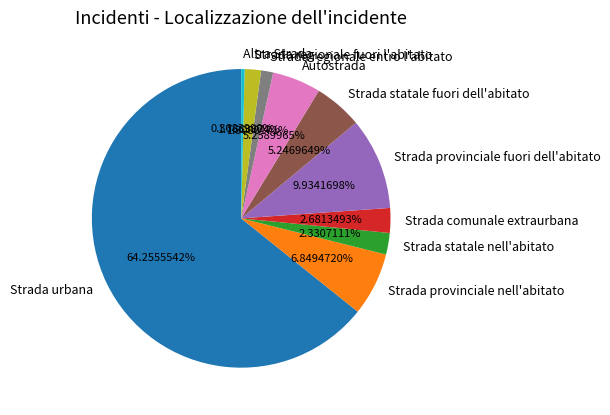

To the nearest percent, what is the difference between the largest and smallest slice percentages?

64%